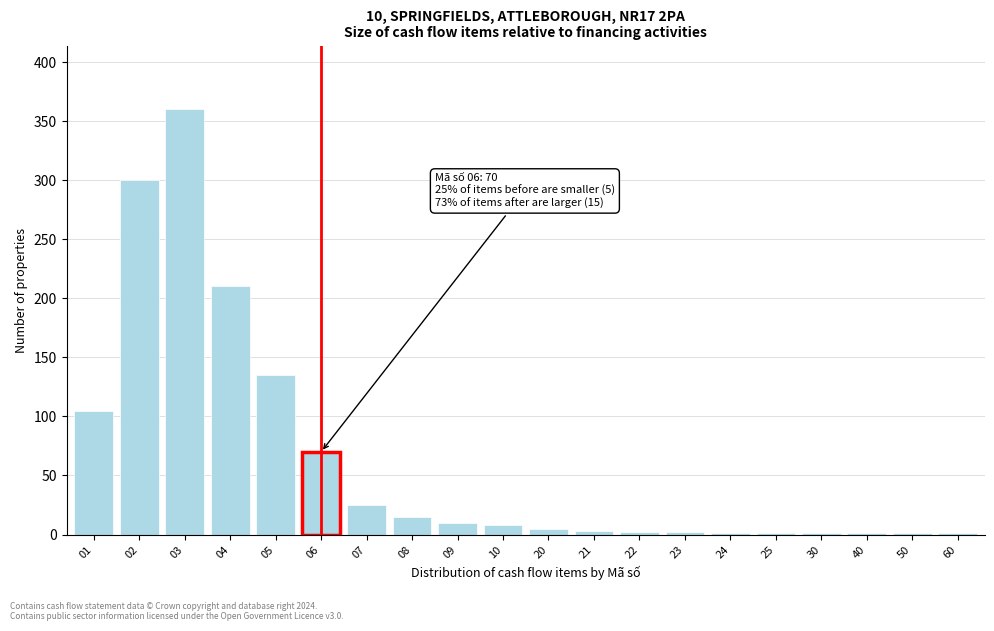

Approximately how many times larger is the value at 02 compared to 08?

20.0